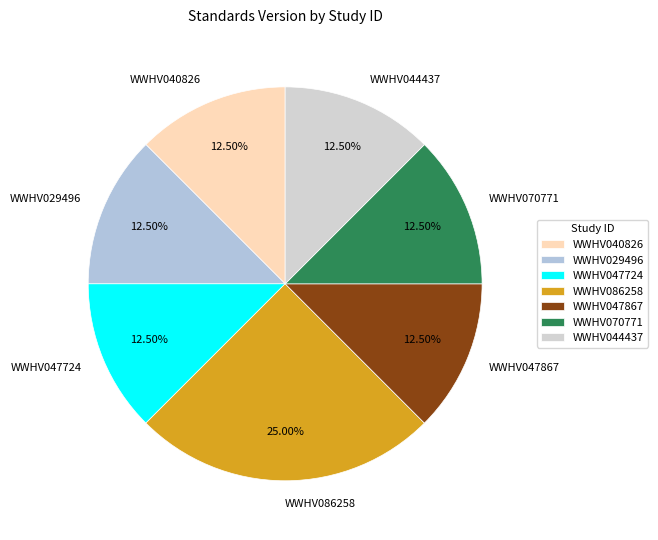

Does WWHV047724 represent more than half of the total?

No